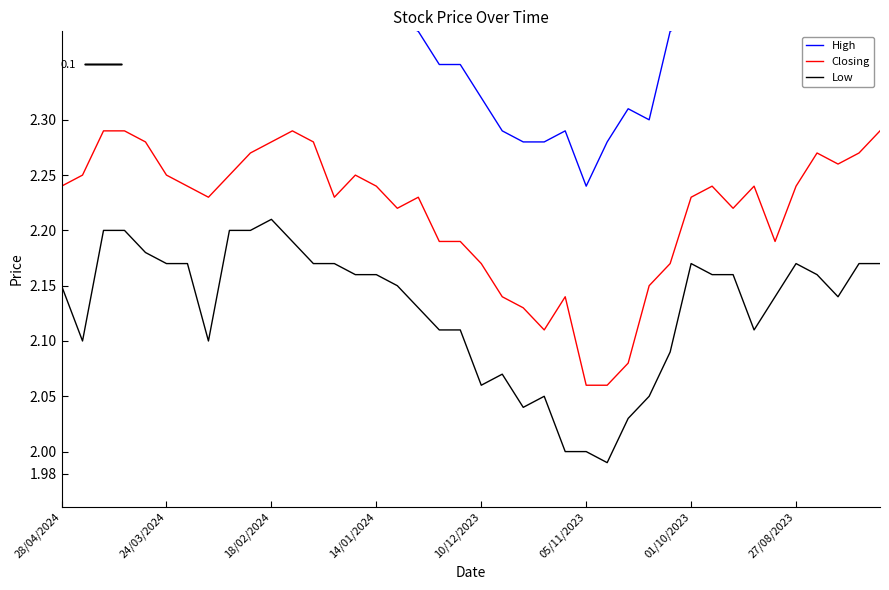

What are all the series names shown in the legend?

High, Closing, Low